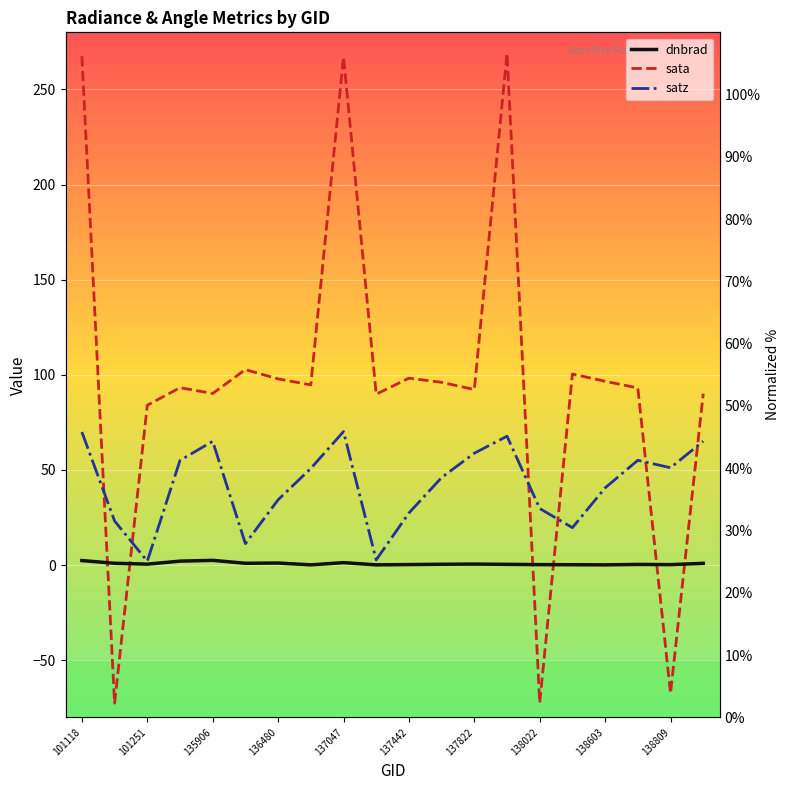

What is the label of the 1st point from the right?

19